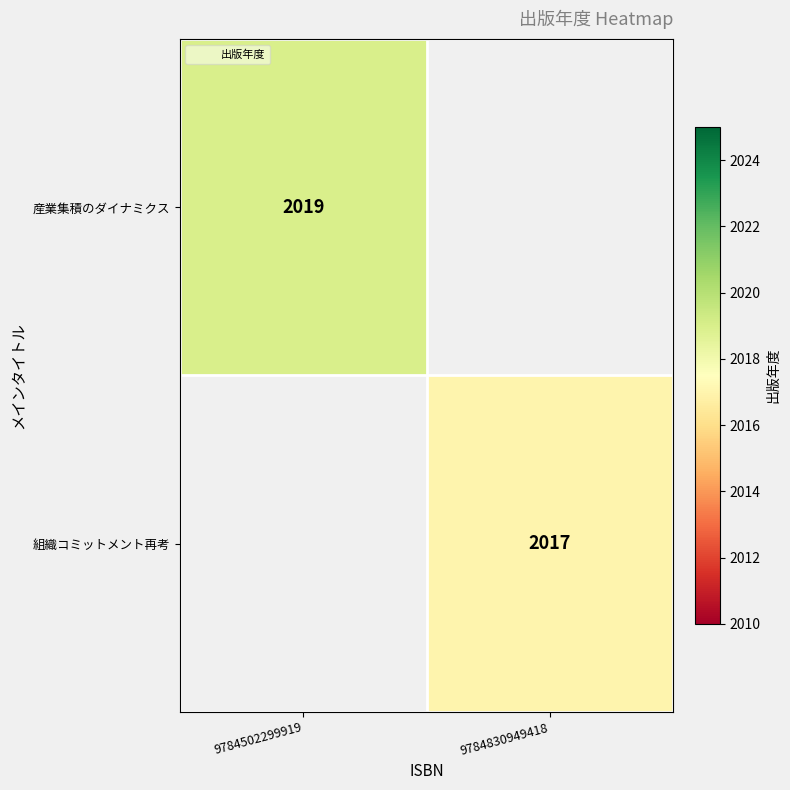

True or false: 組織コミットメント再考 has a value of 2017.0 at 9784830949418.

True